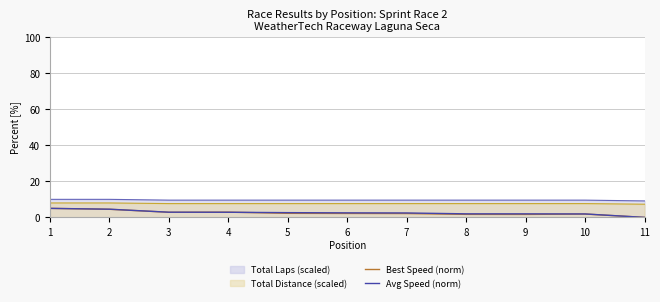

What is the sum of all Avg Speed (norm) values?

28.7